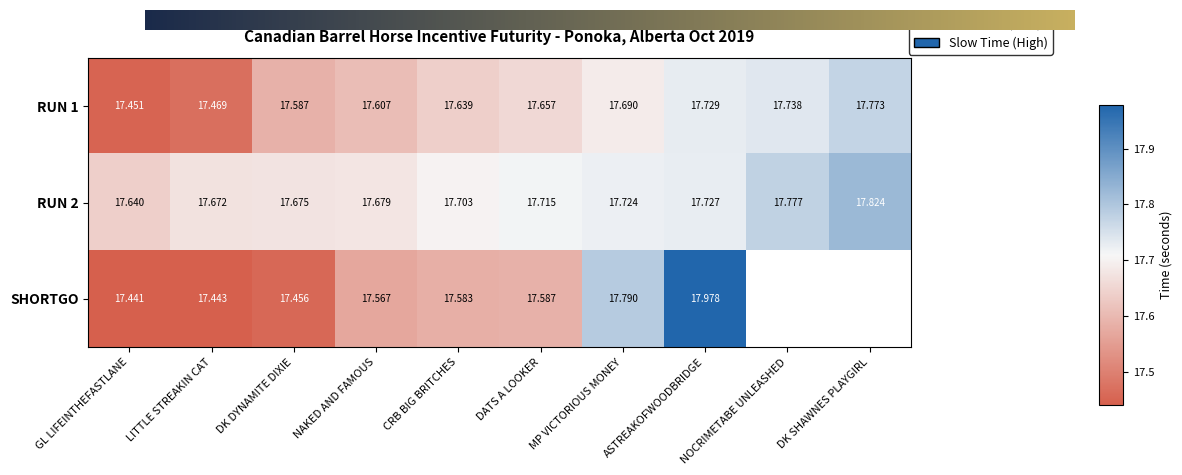

Which category has the highest value in the RUN 1 series?

DK SHAWNES PLAYGIRL